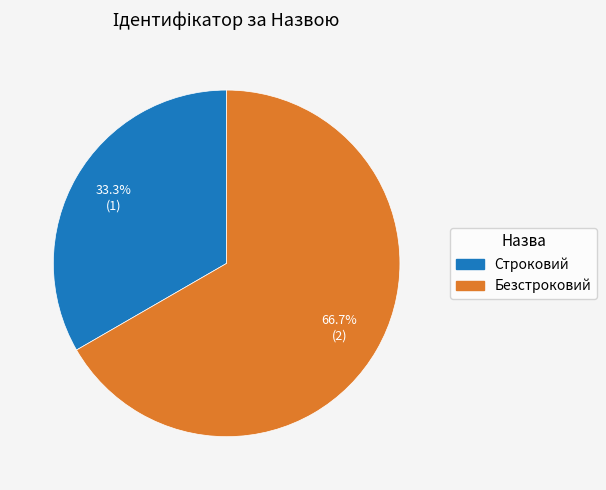

Count the number of slices in the pie.

2